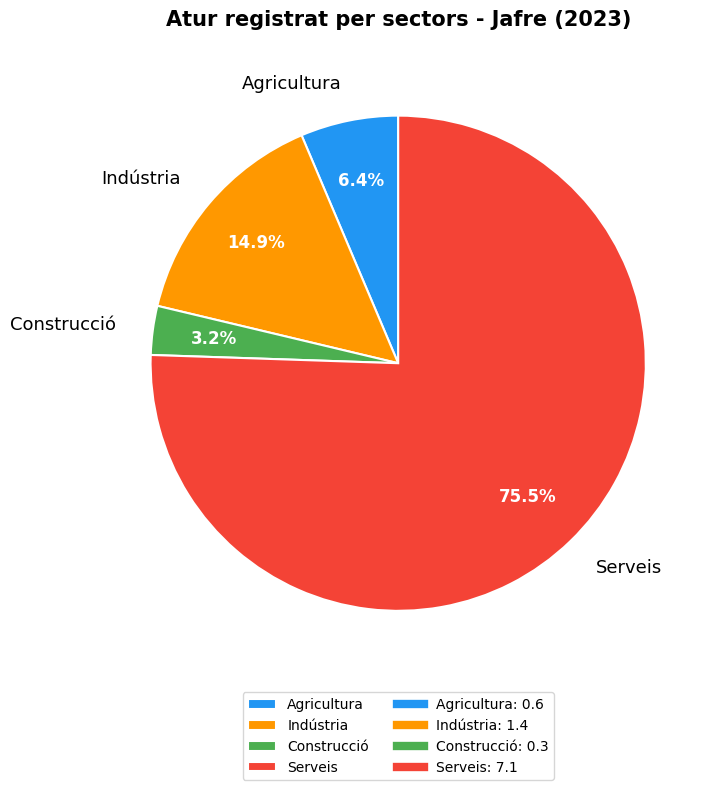

To the nearest percent, what is the difference between the largest and smallest slice percentages?

72%